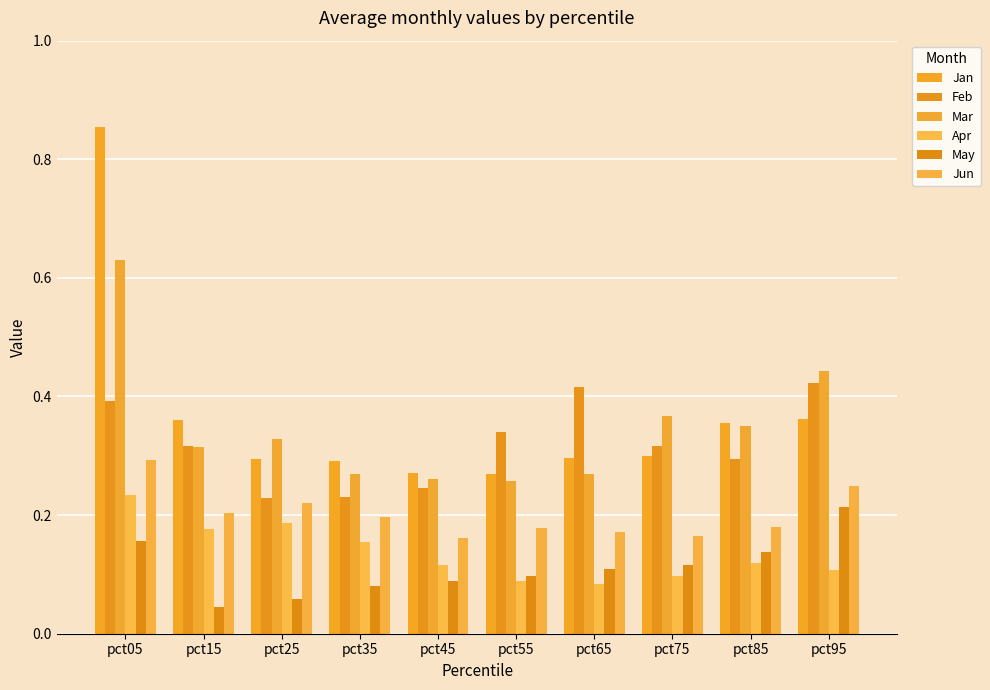

True or false: Jun has a value of 0.2 at pct65.

True